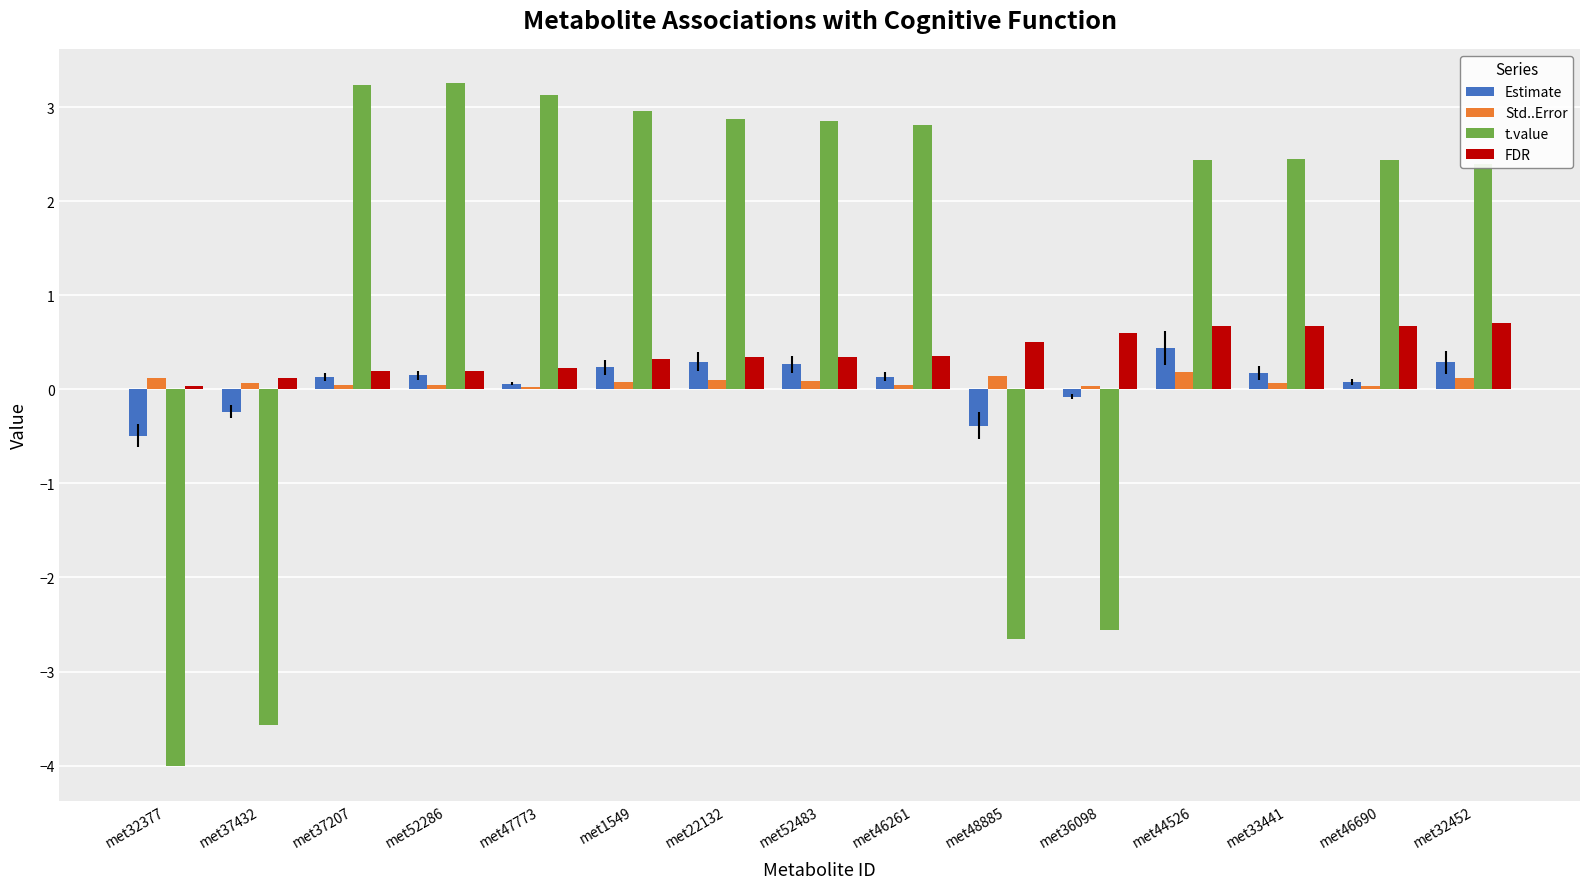

What is the maximum value shown in the chart?

3.3